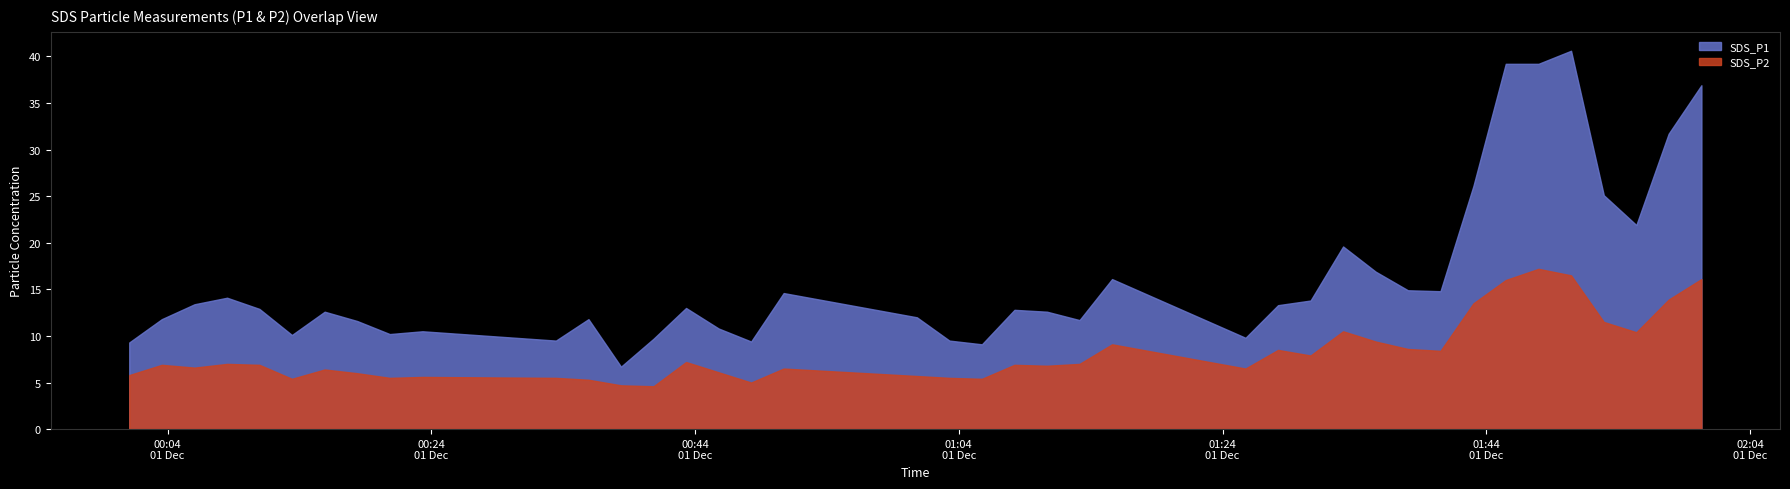

At which category does SDS_P2 reach its first local peak?

1